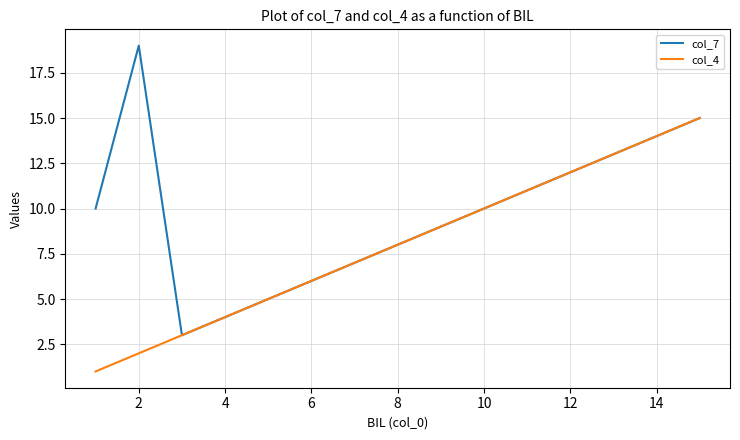

What are all the series names shown in the legend?

col_7, col_4